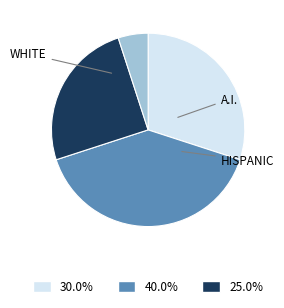

Does any single category account for the majority?

No